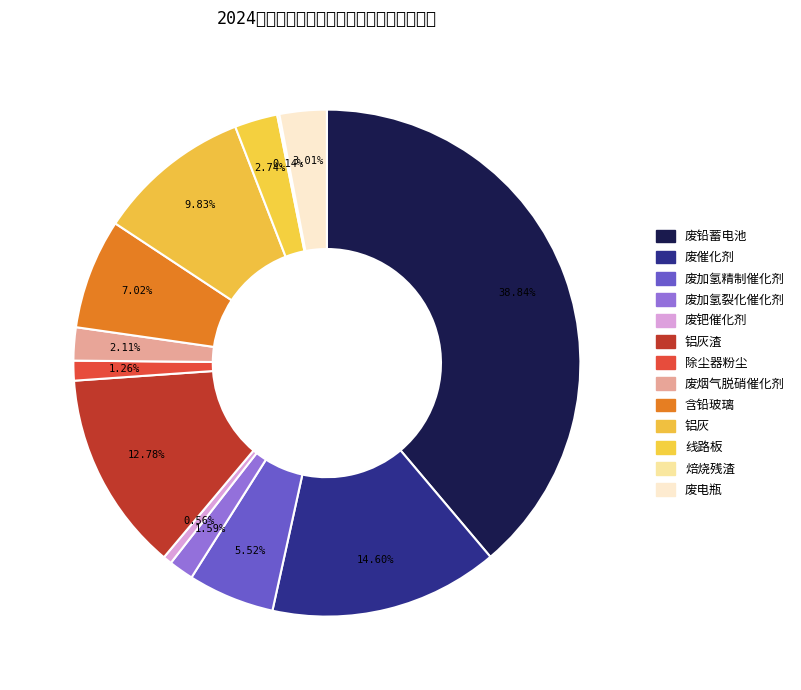

What is the smallest slice in the pie chart?

焙烧残渣